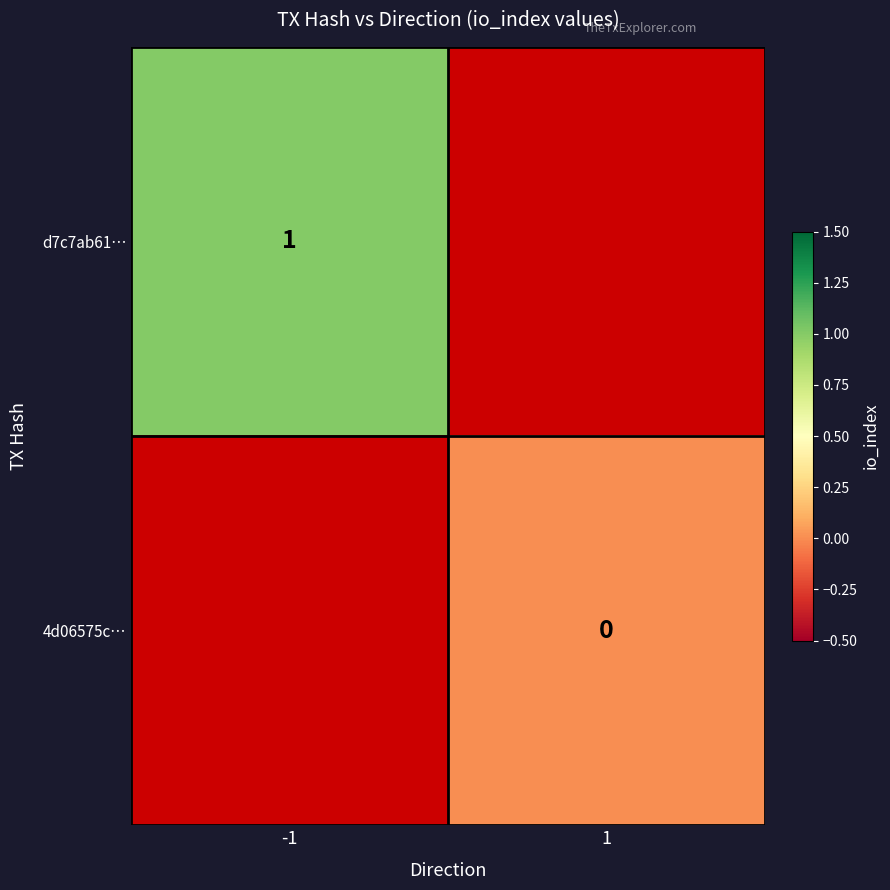

Rank the series by their average value, from highest to lowest.

d7c7ab61…, 4d06575c…